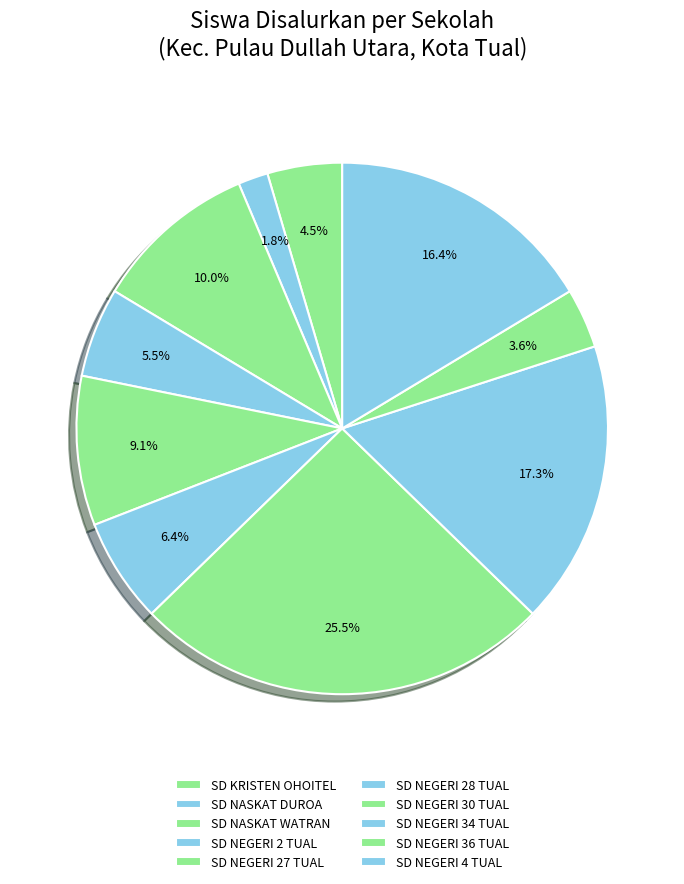

To the nearest percent, what percentage of the pie is SD NEGERI 4 TUAL?

16%